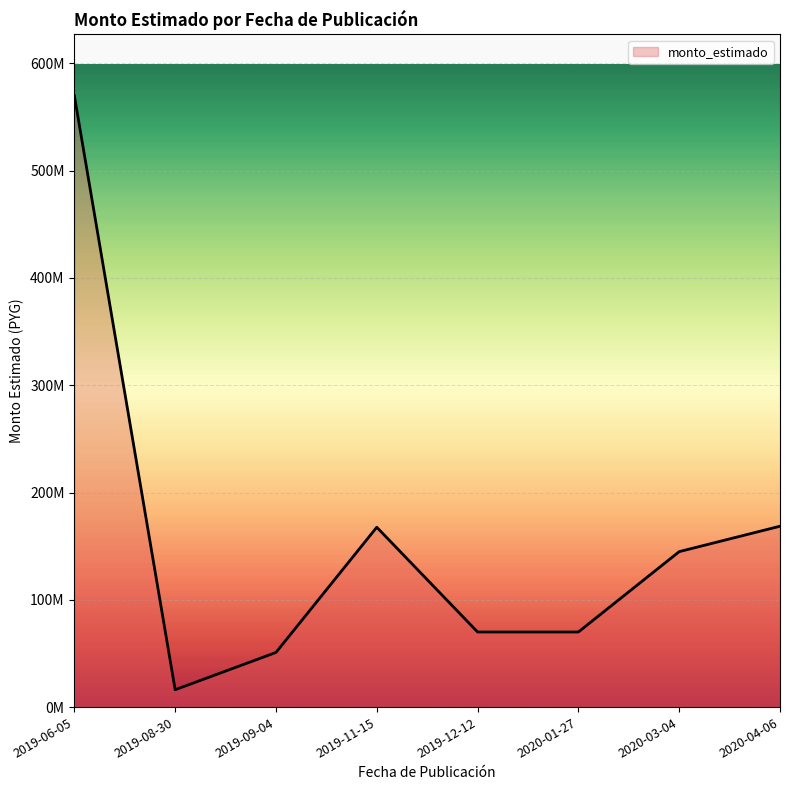

What is the difference between the values at 2019-11-15 and 2019-08-30?

151483416